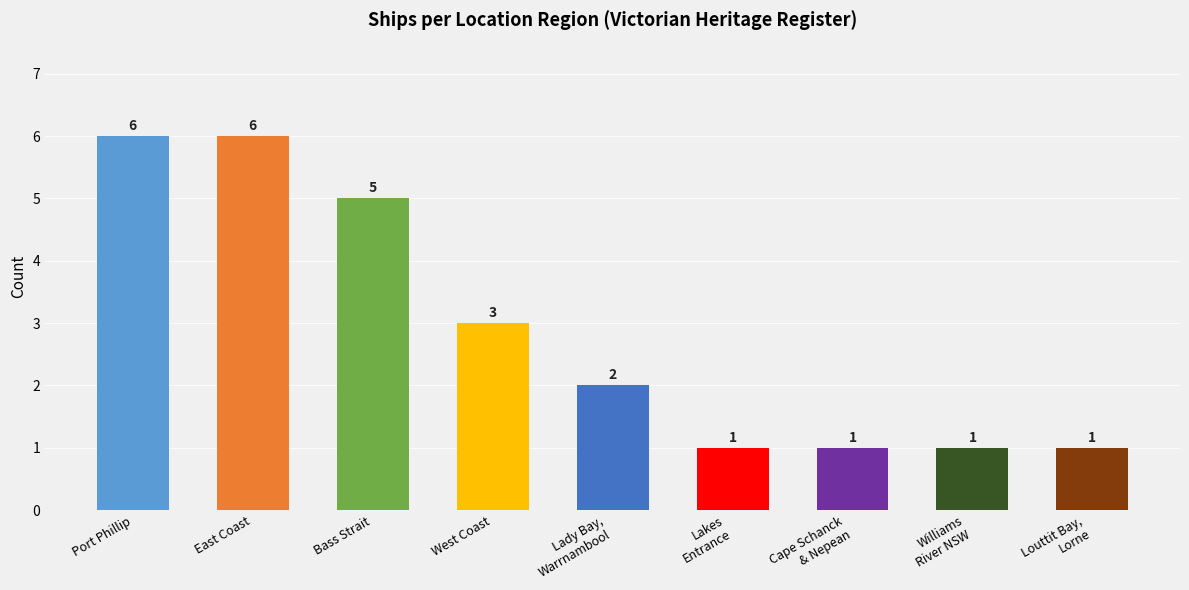

Where does the data first go above 2?

Port Phillip